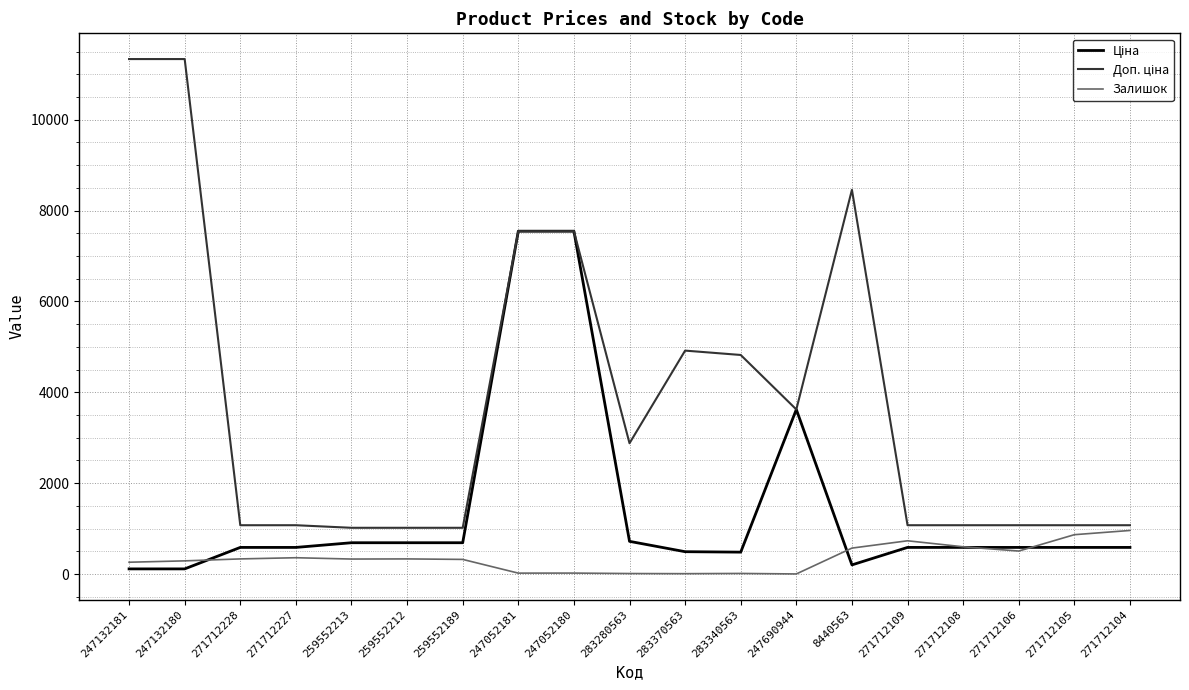

True or false: Залишок has a value of 290.0 at 247132180.

True